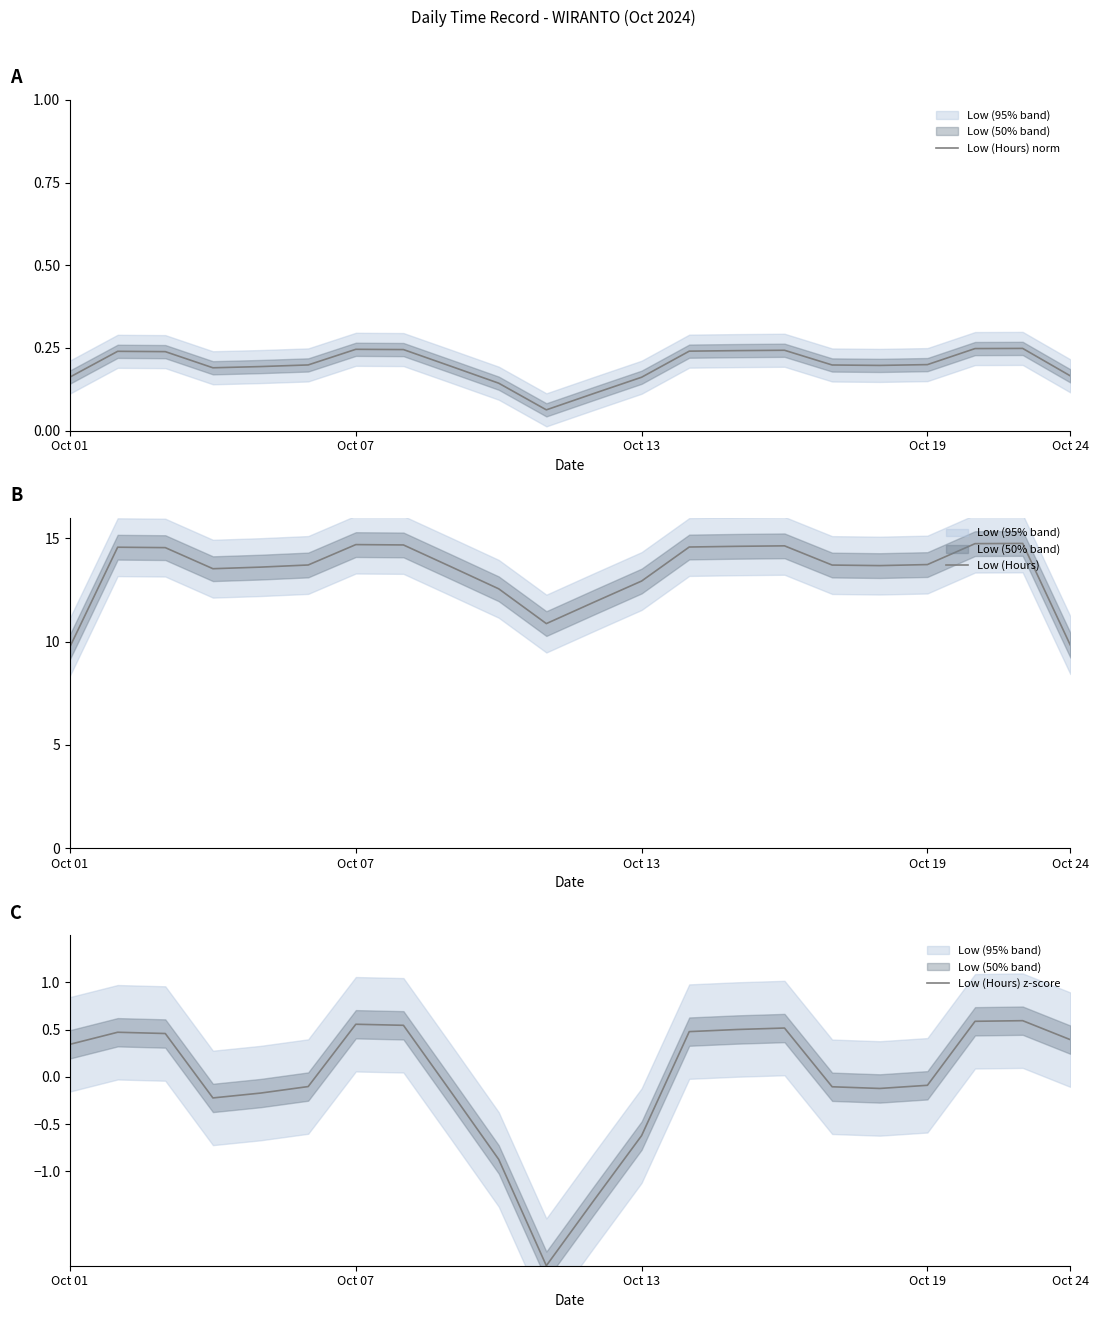

What is the maximum value for Low (Hours)?

14.7